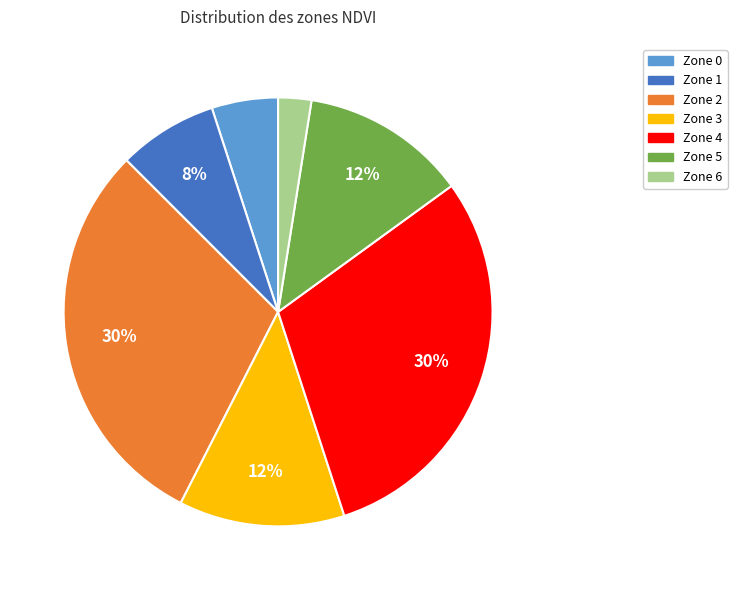

To the nearest percent, what portion does Zone 1 represent?

7%